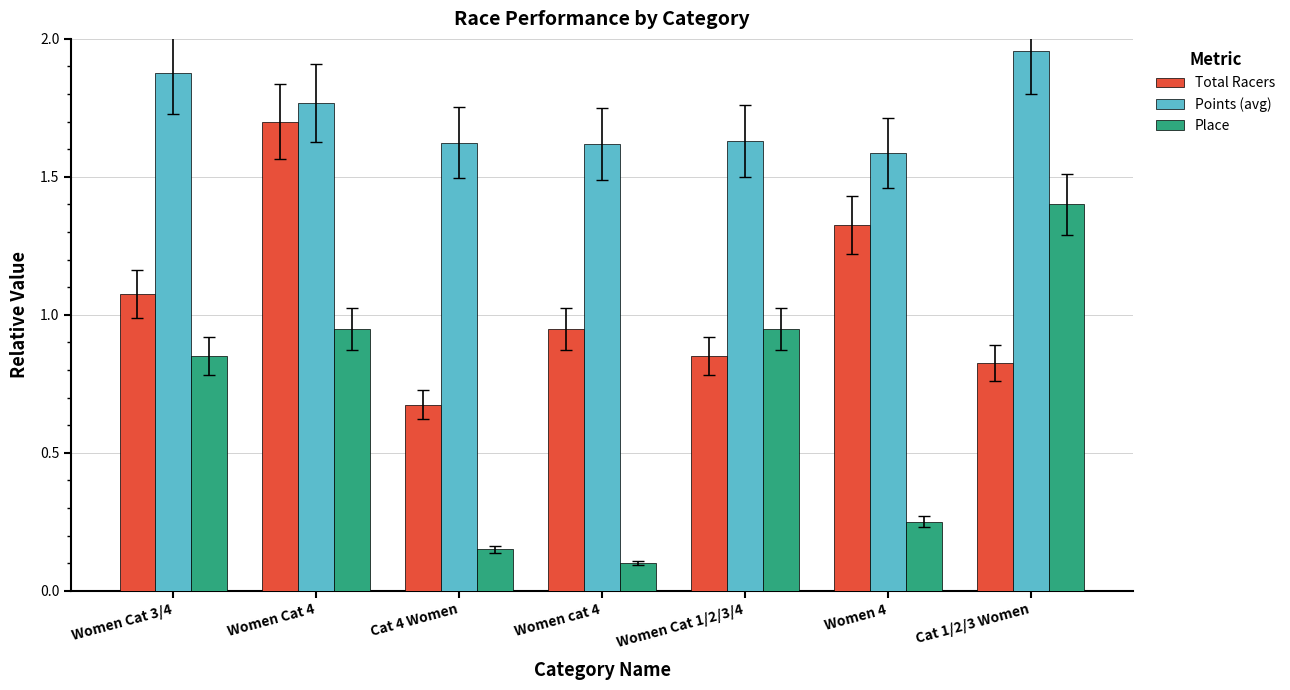

What are all the series names shown in the legend?

Total Racers, Points (avg), Place